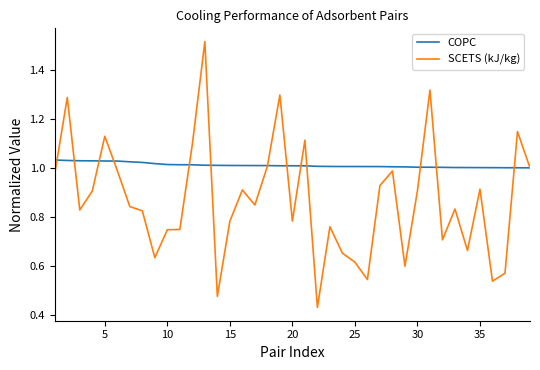

Does the chart display data point markers on the line(s)?

No